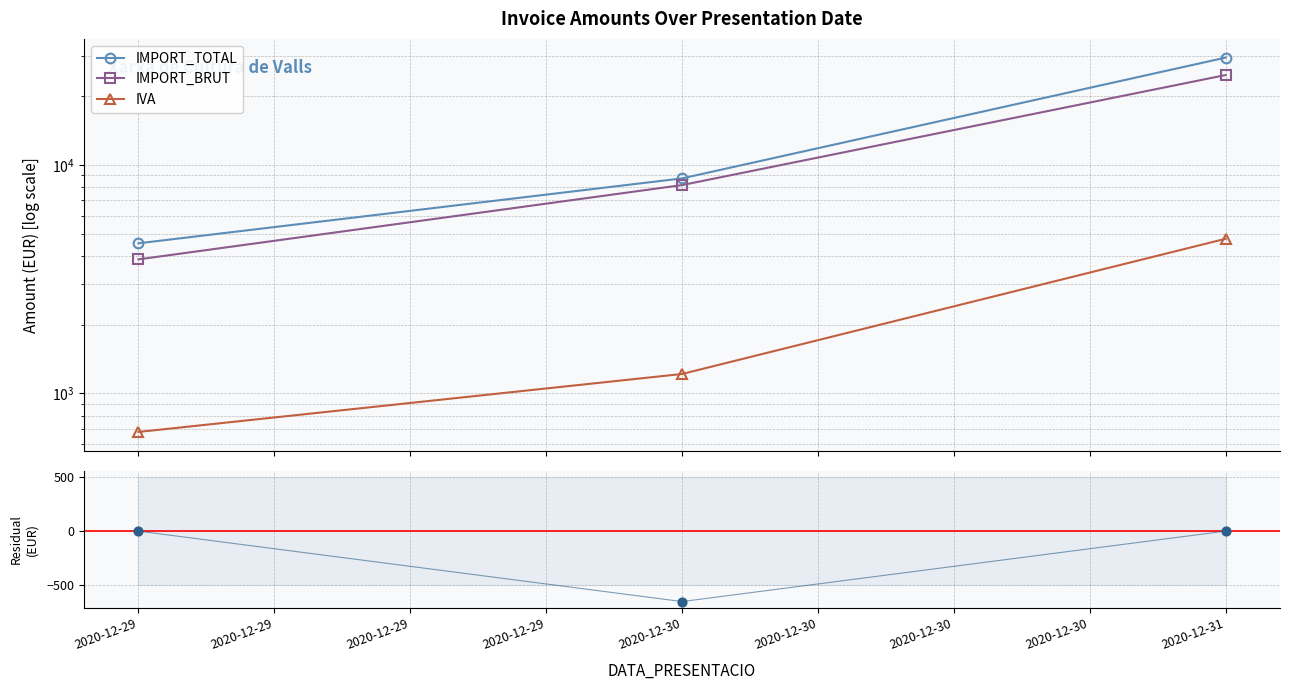

Is the value of IVA at 2020-12-31 greater than the value of IMPORT_TOTAL - IMPORT_BRUT - IVA at 2020-12-30?

Yes